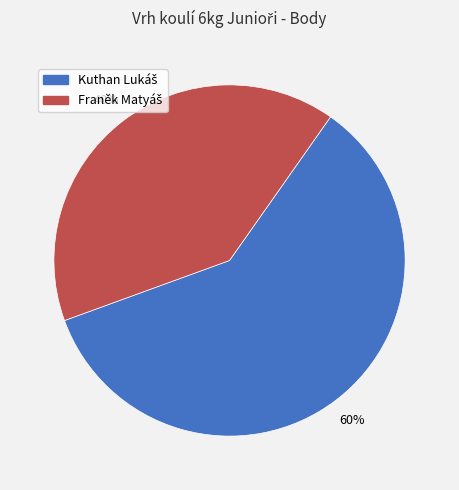

Is there a majority slice in this chart?

Yes